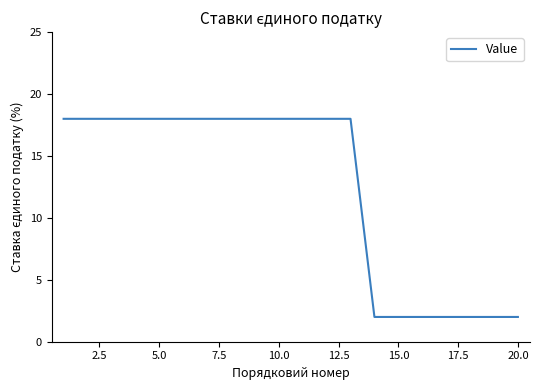

What is the difference between the maximum and minimum values?

16